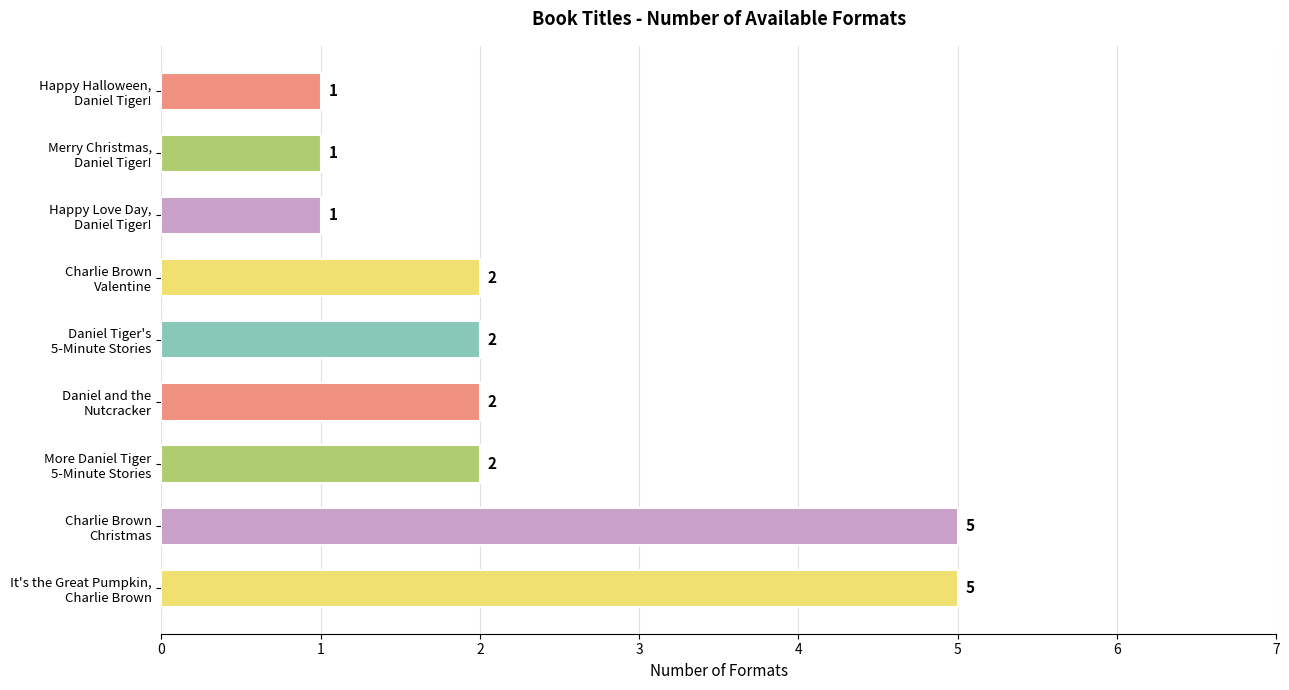

How many values are between 1 and 2?

7